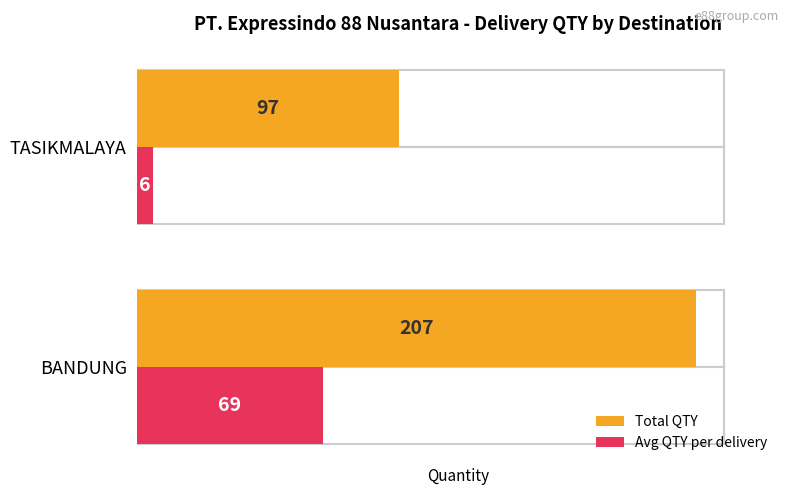

Does the chart contain any negative values?

No